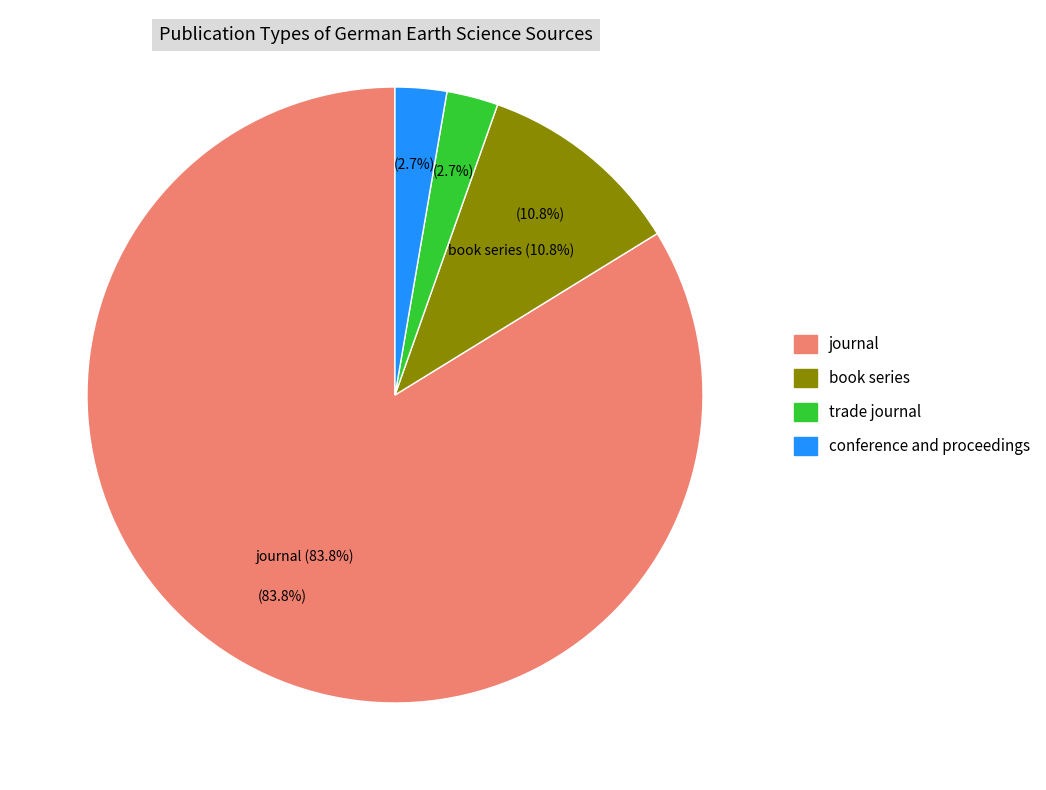

Which slice represents more than half of the pie?

journal